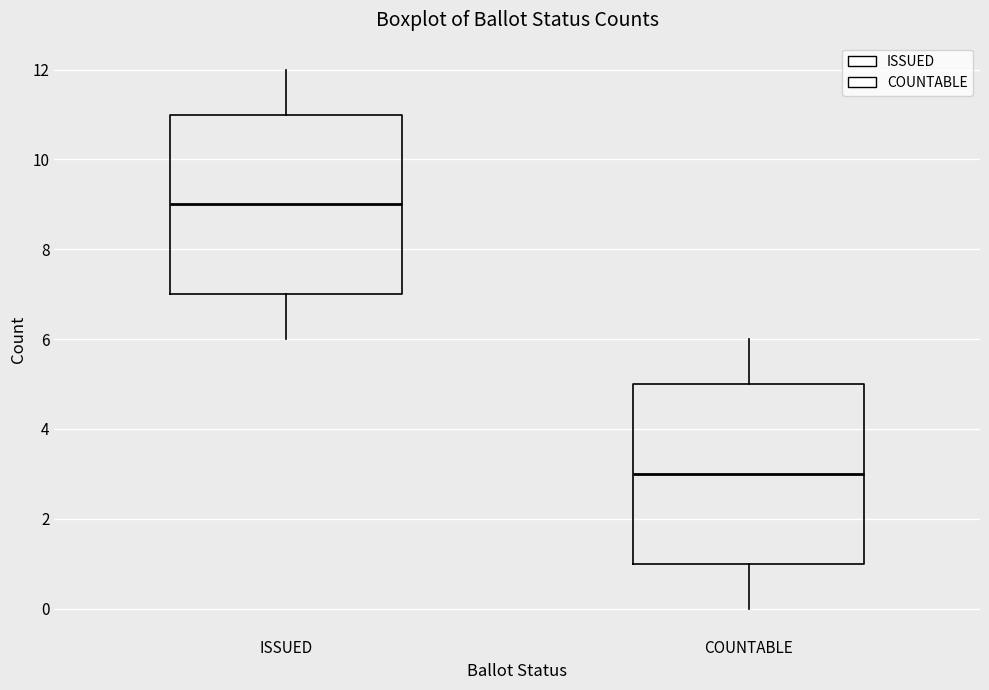

Reading left to right, read every box against the y-axis: the position of its median line, the range the box covers, and the ends of its whiskers. The values are not printed on the chart, so give them approximately, as read against the axis.

ISSUED: median 9, box 7 to 11, whiskers 6 to 12
COUNTABLE: median 3, box 1 to 5, whiskers 0 to 6